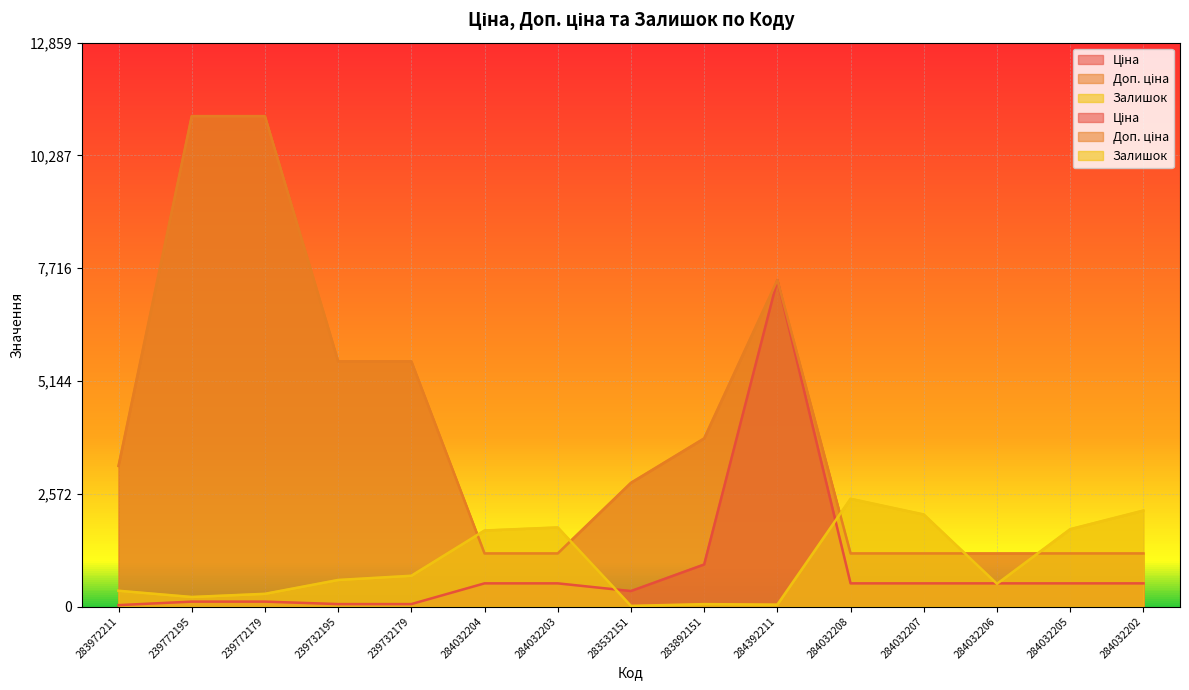

What is the spread (max minus min) of values at 284032202?

1660.8